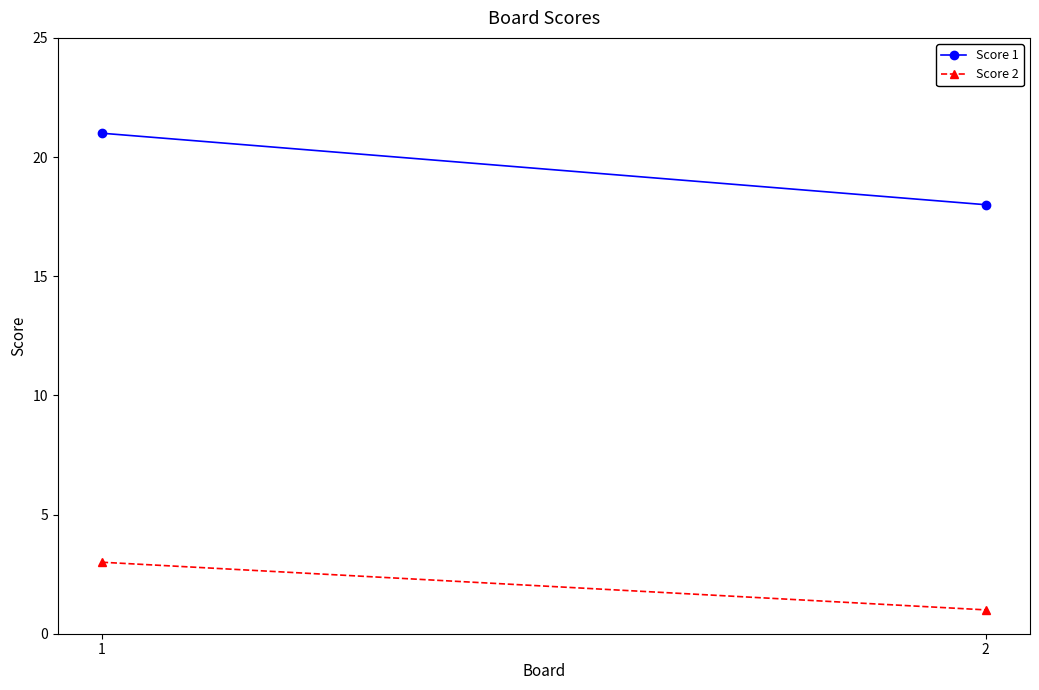

Rank the categories by Score 1 value from highest to lowest.

1, 2